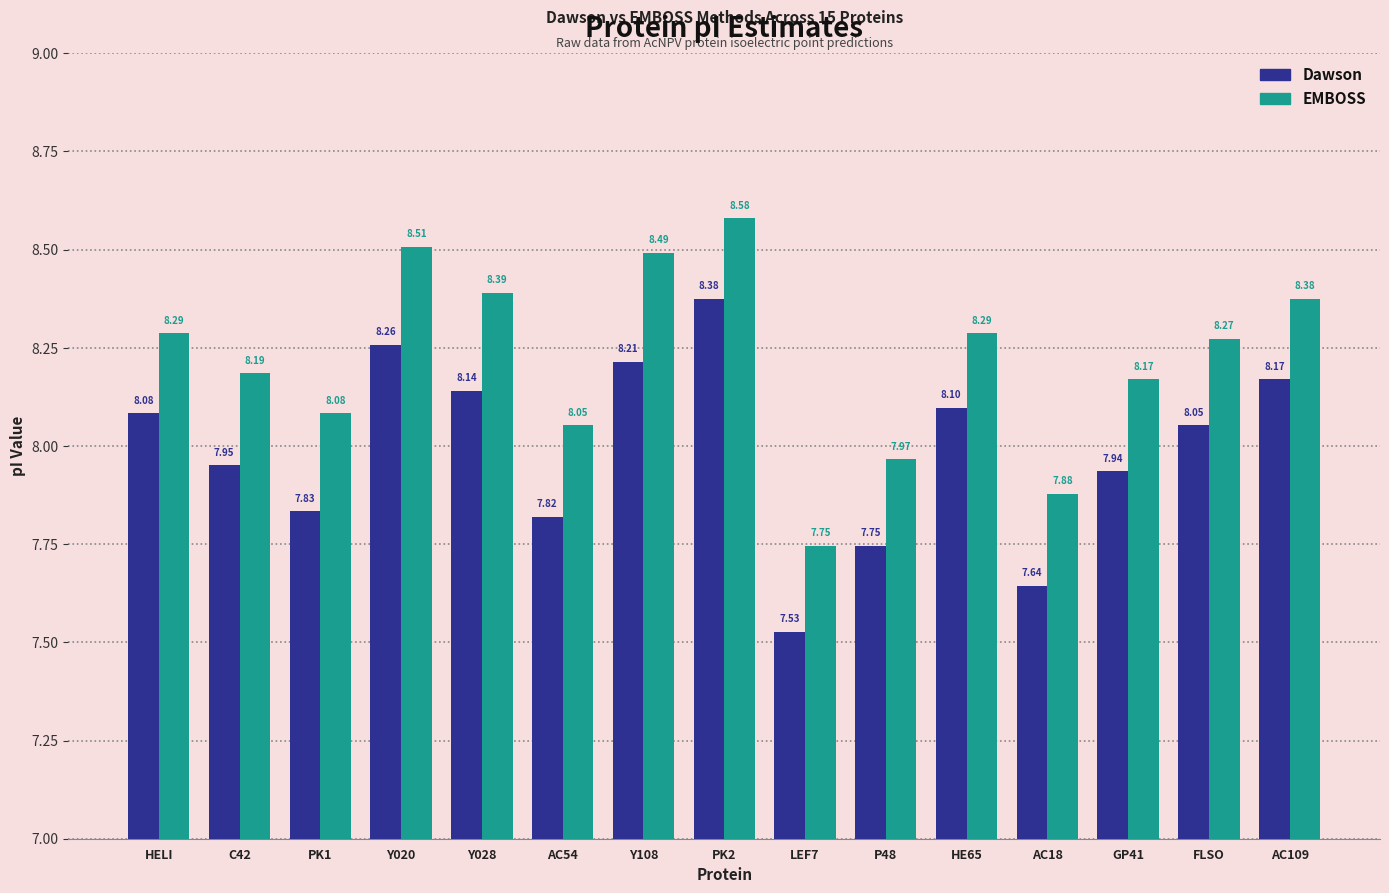

What is the label of the 5th bar from the left?

Y028